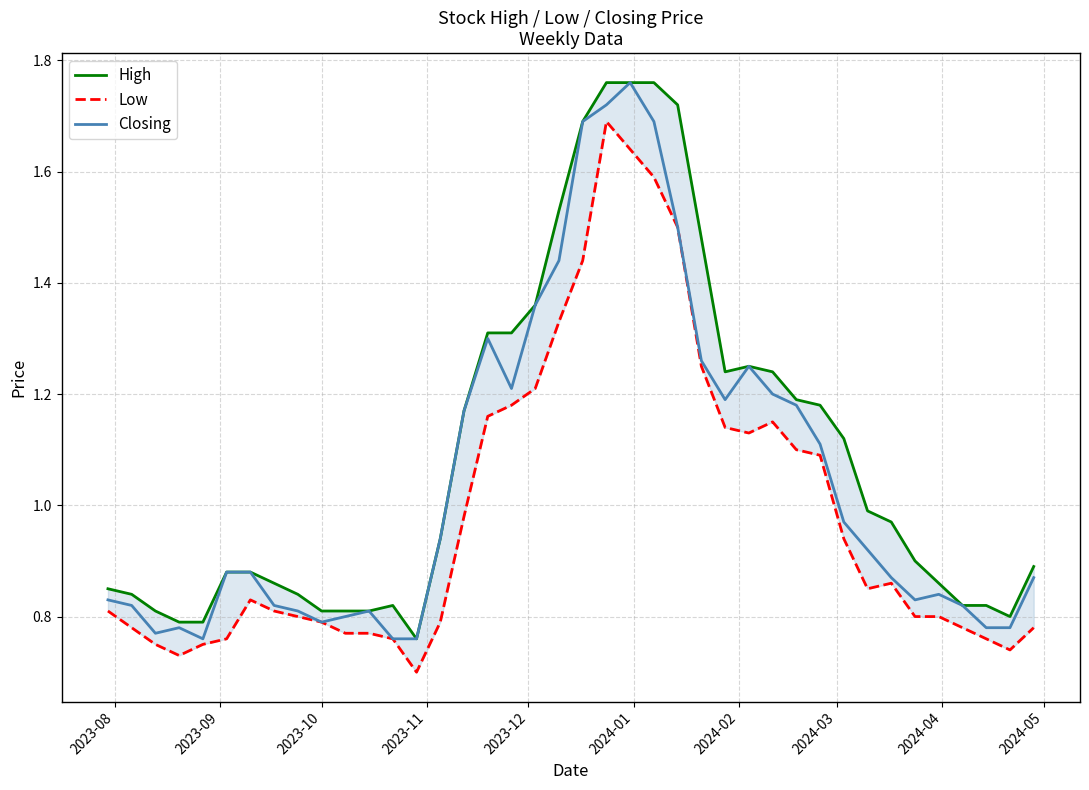

Does the chart have visible grid lines?

Yes